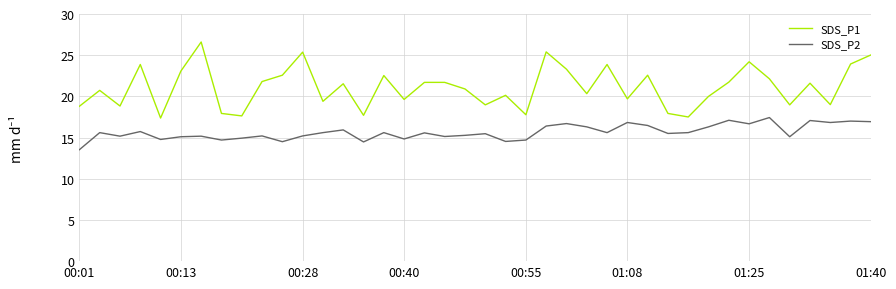

Which series has the widest spread of values?

SDS_P1